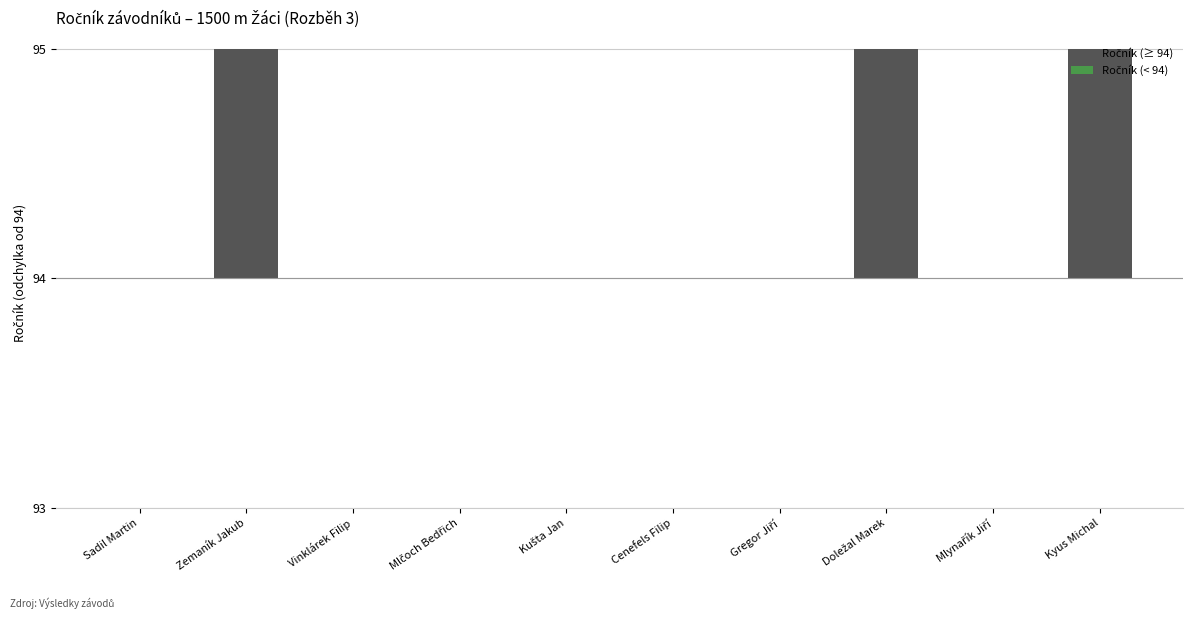

Are the bars grouped side by side (vs. stacked)?

No